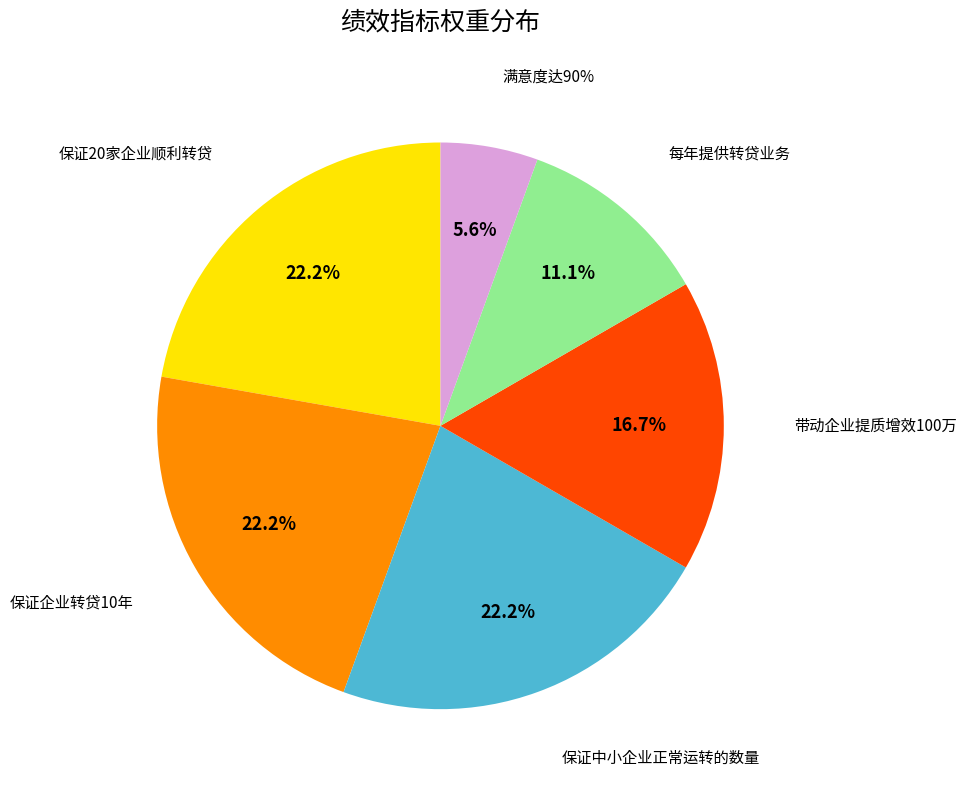

Is the sum of 满意度达90% and 保证中小企业正常运转的数量 greater than half?

No